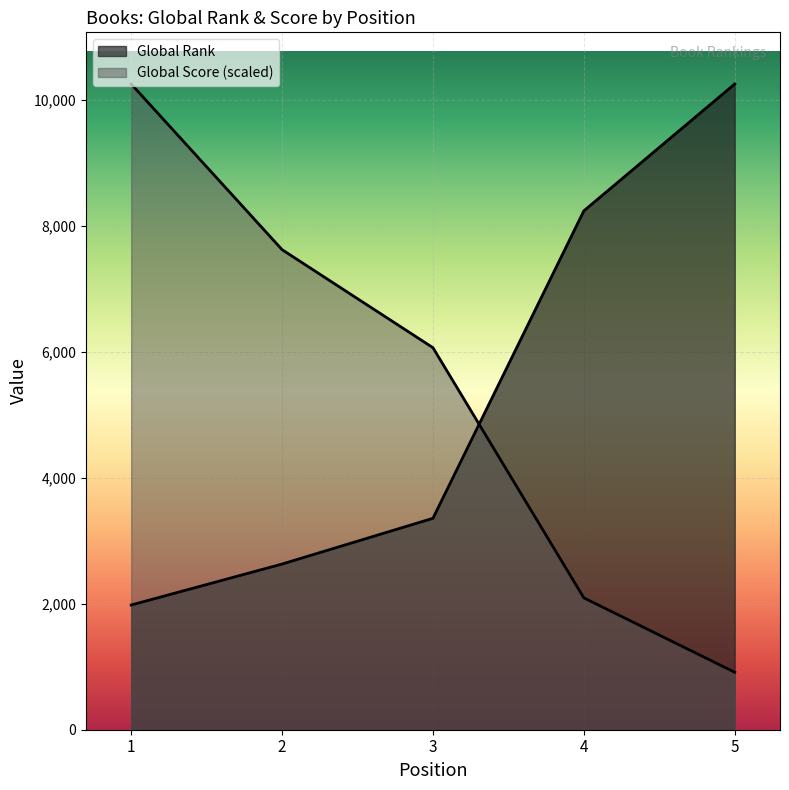

What is the difference between the maximum and second lowest values in the Global Score series?

8154.7